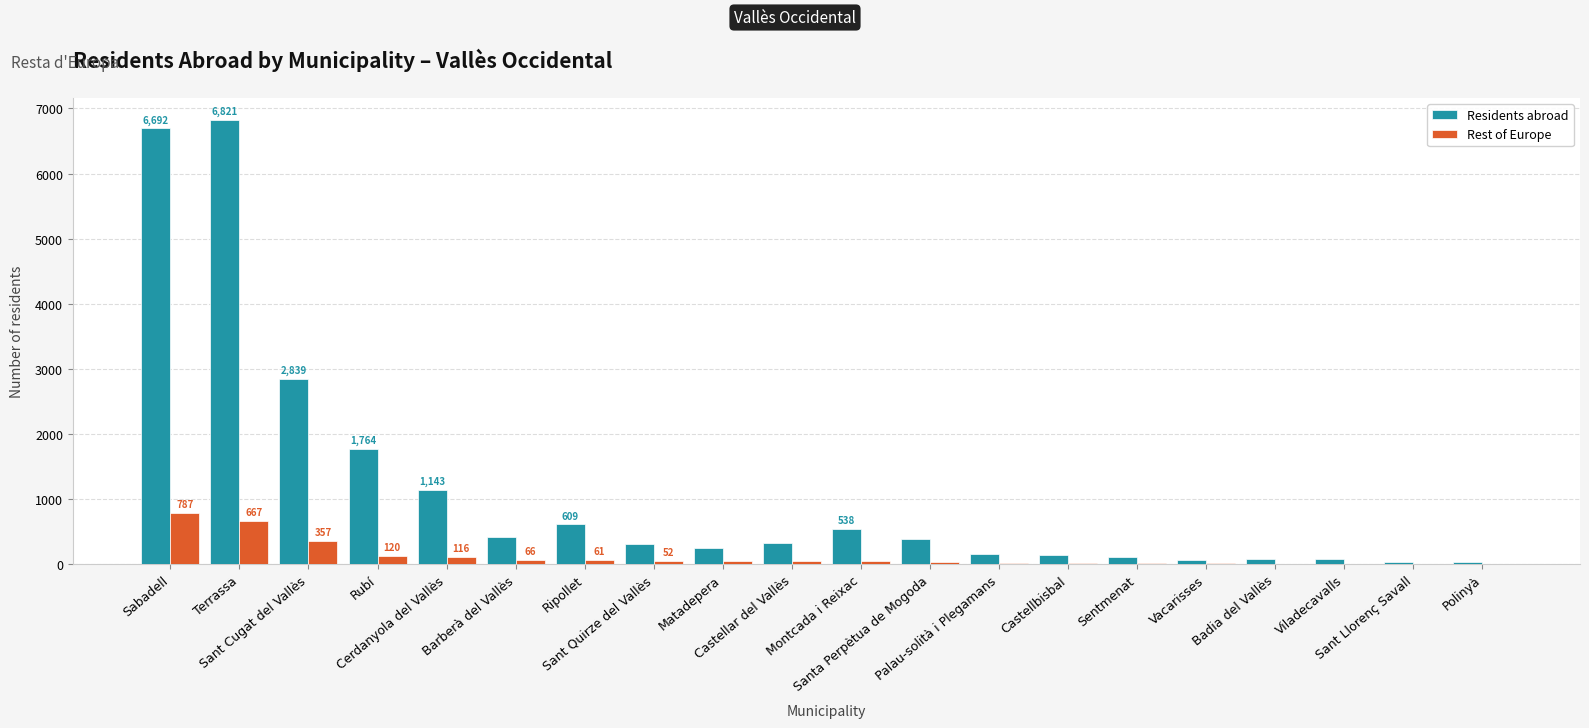

How many categories are shown in the chart?

20